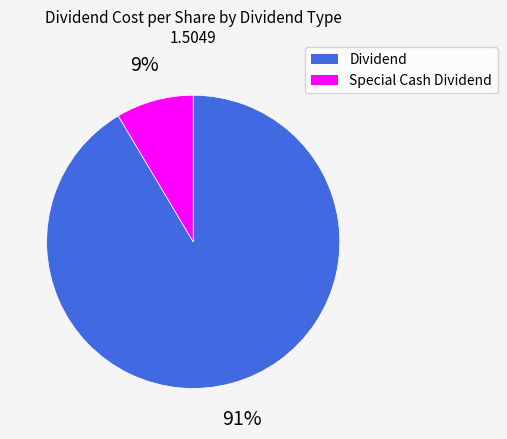

To the nearest percent, what is the combined percentage of Special Cash Dividend and Dividend?

100%